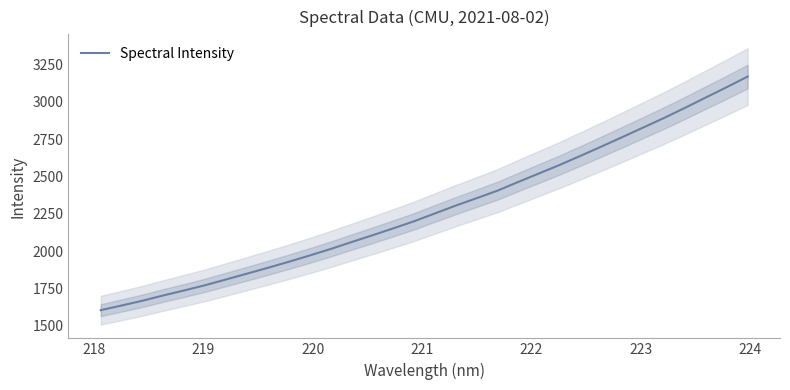

What is the difference between the maximum and minimum values?

1564.7